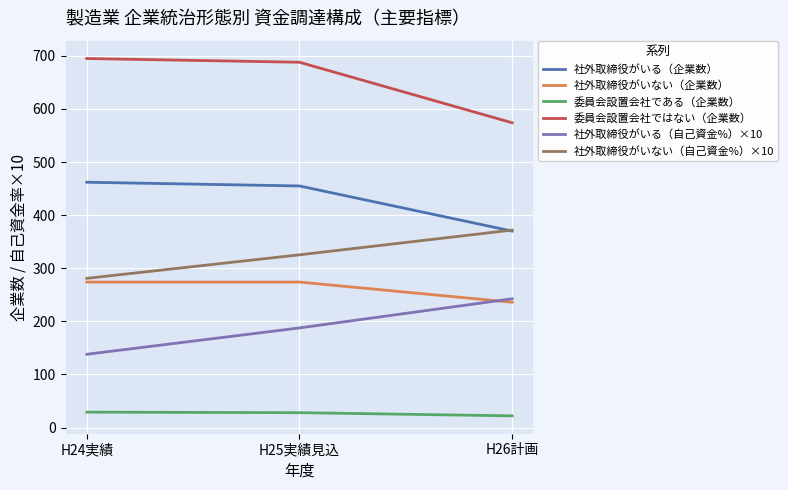

What is the smallest value displayed?

22.0